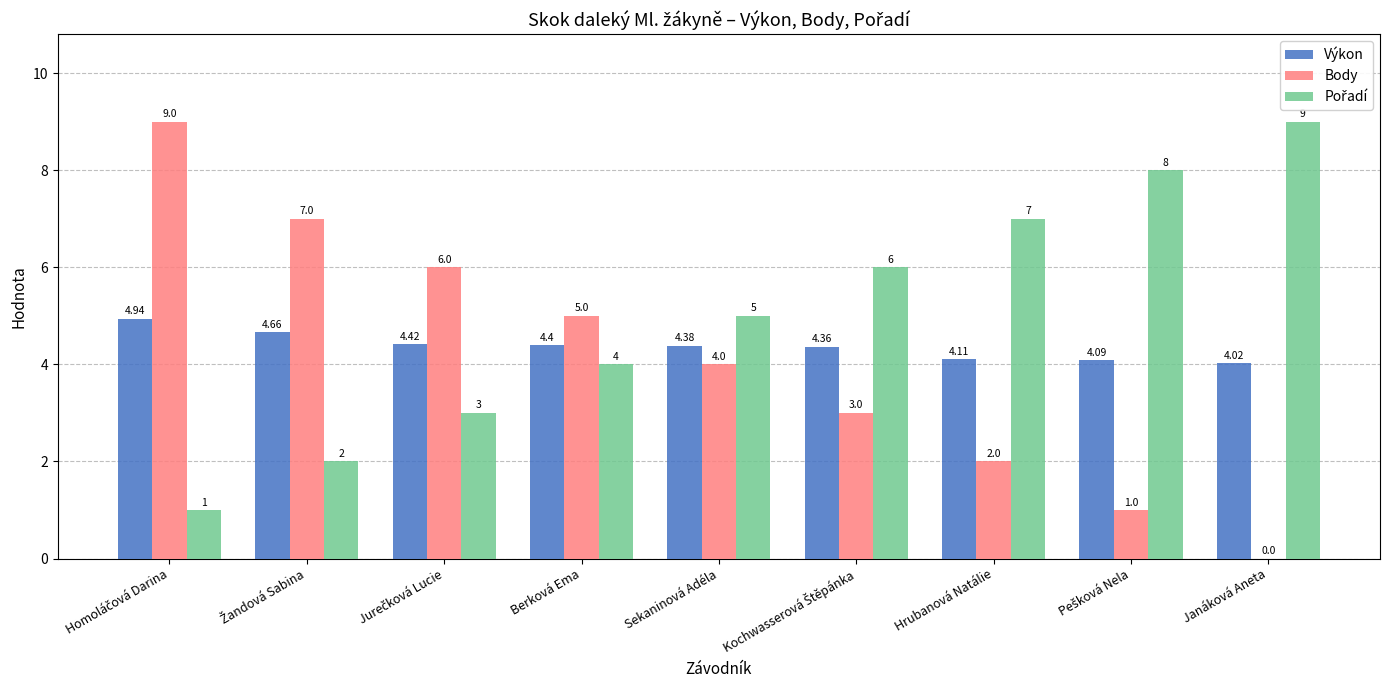

What is the total value across all series at Berková Ema?

13.4